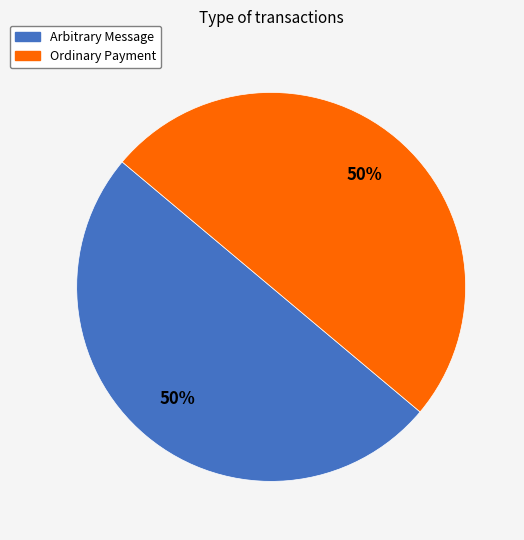

Do Arbitrary Message and Ordinary Payment together represent more than half of the pie?

Yes